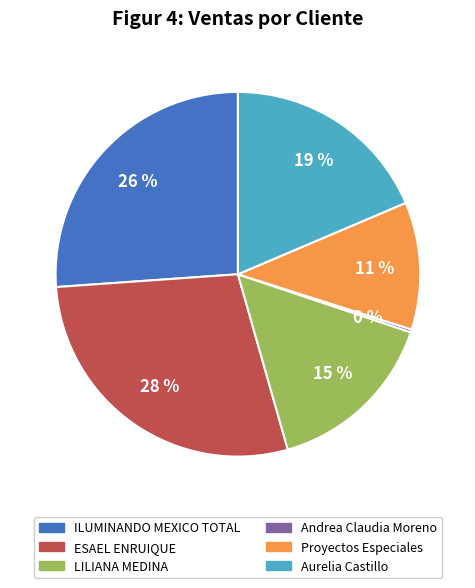

Is there any slice that represents more than half of the pie?

No